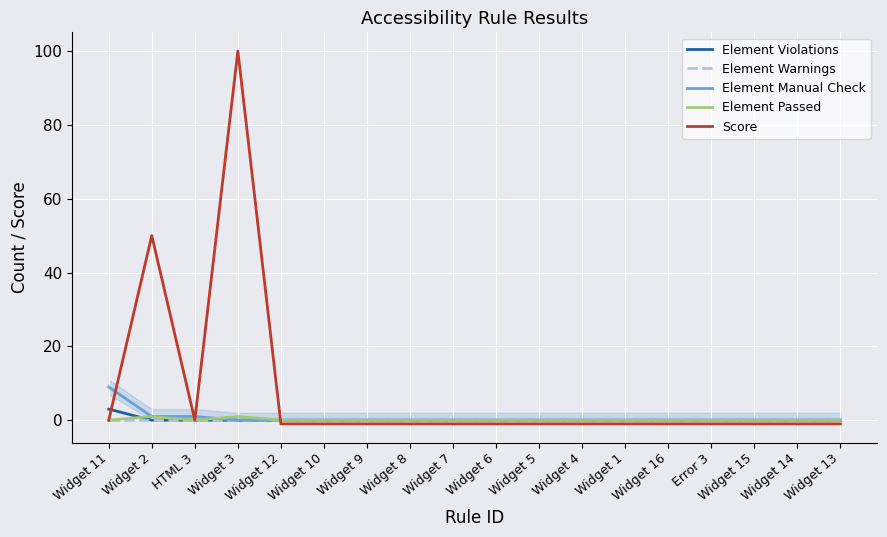

What is the difference between the second highest and second lowest values in the Score series?

51